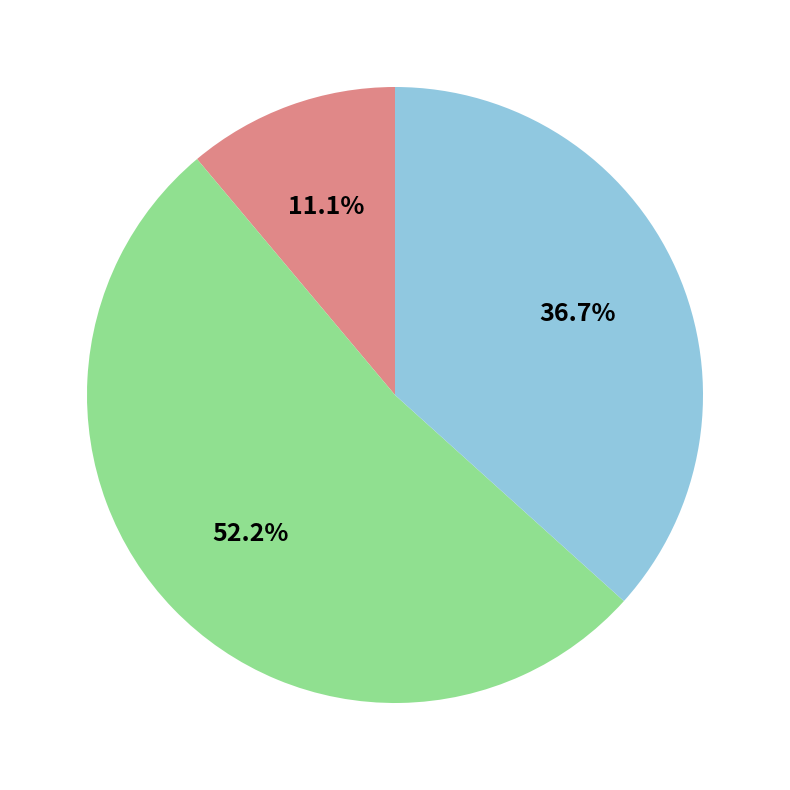

Is there any slice that represents more than half of the pie?

Yes